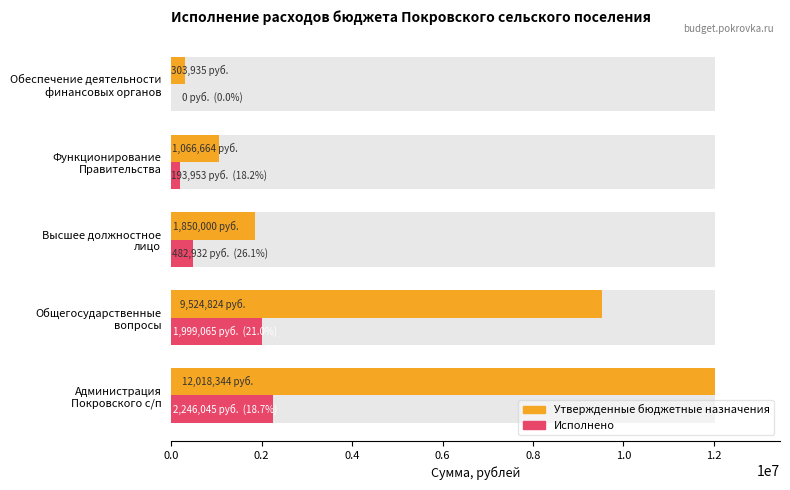

Does the chart contain any negative values?

No